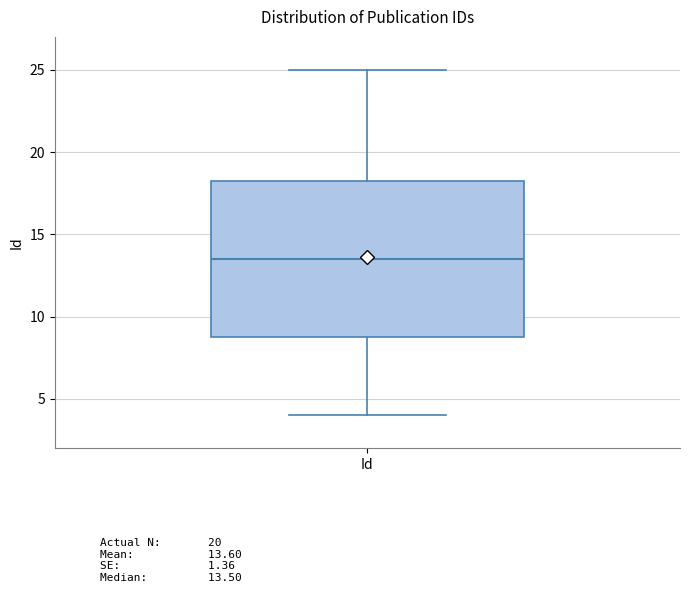

Read this box plot against the y-axis: the position of the median line, the range covered by the box, and the ends of both whiskers. The values are not printed on the chart, so give them approximately, as read against the axis.

median 13.5, box 9.0 to 18.5, whiskers 4.0 to 25.0